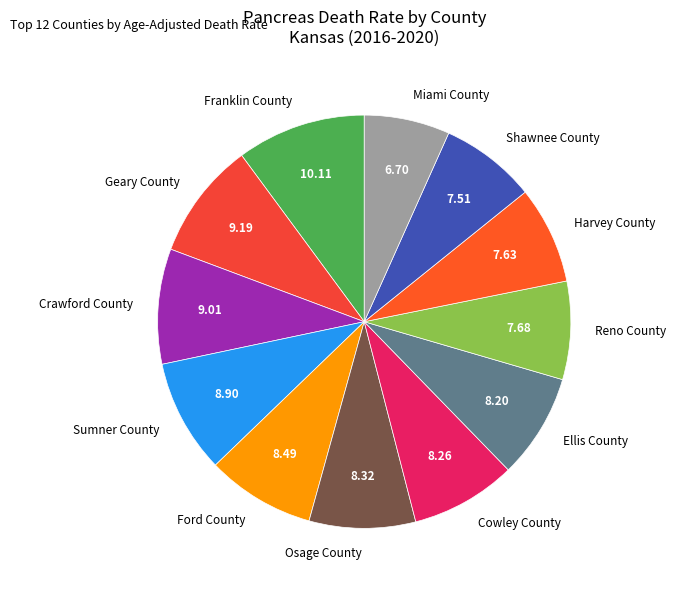

Is the sum of Harvey County and Reno County greater than half?

No